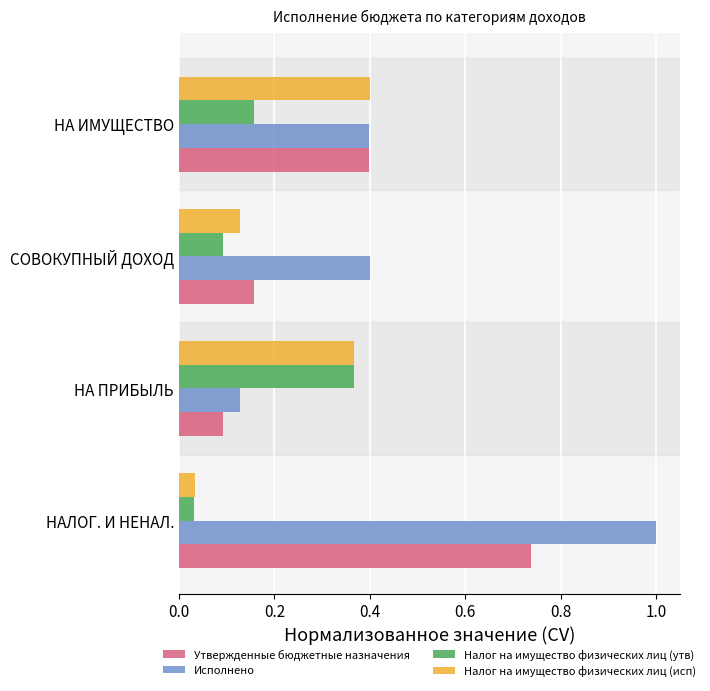

Between НАЛОГ. И НЕНАЛ. and СОВОКУПНЫЙ ДОХОД, which series saw the biggest shift?

Исполнено